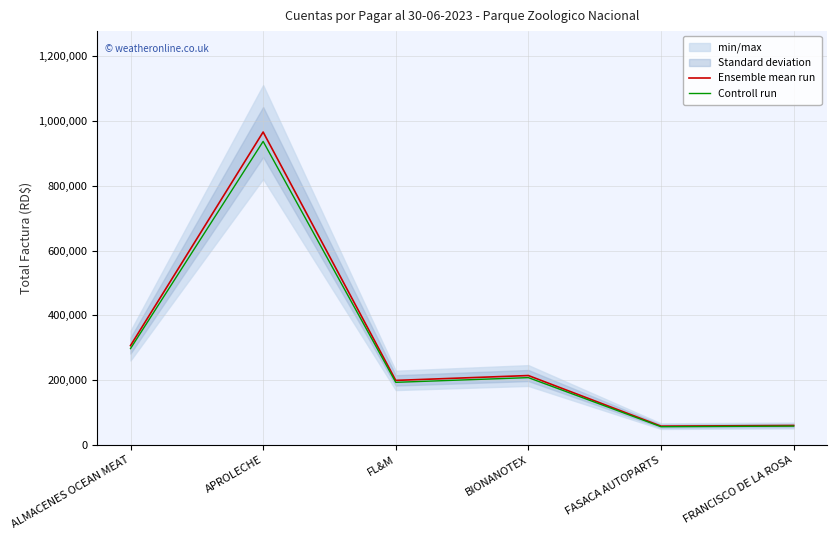

True or false: Controll run has a value of 56259.9 at FASACA AUTOPARTS.

True